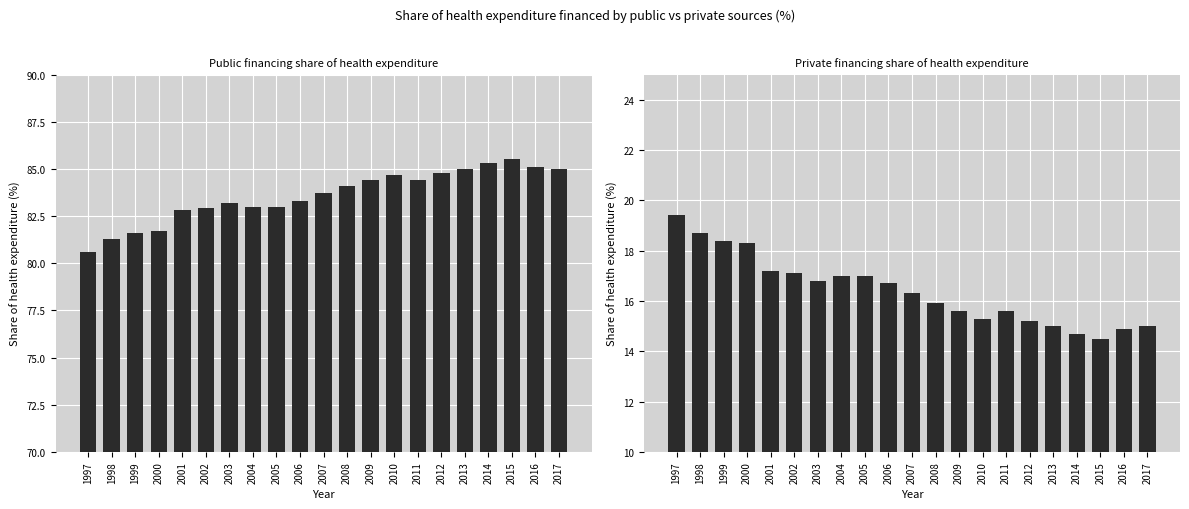

What is the sum of the Private financing share (%) values at 2017 and 1997?

34.4